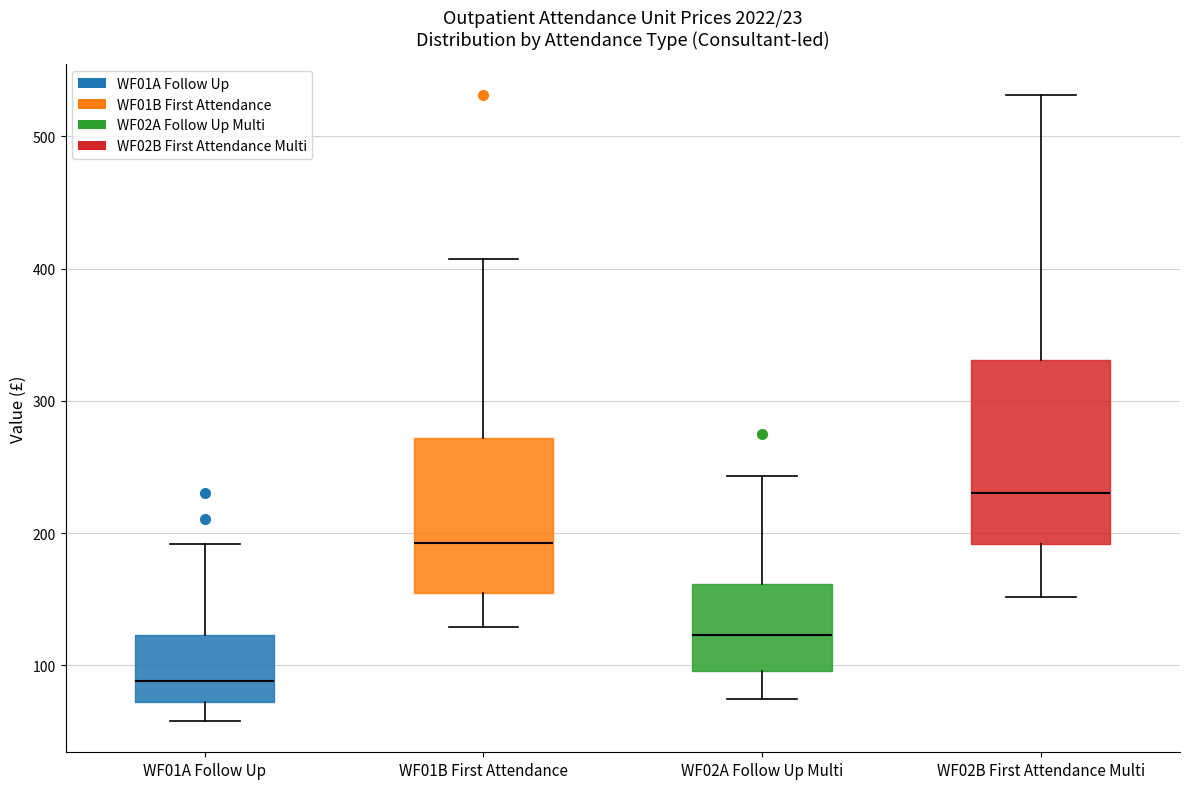

Which box is the tallest, from its lower edge to its upper edge?

WF02B First Attendance Multi